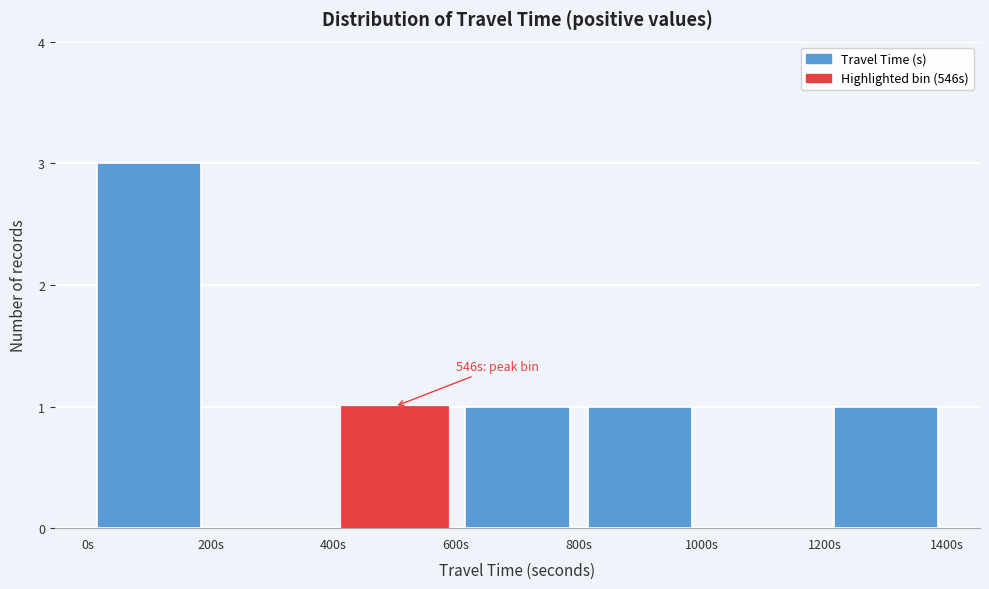

Over which range of the x-axis is the bar tallest?

0 to 200